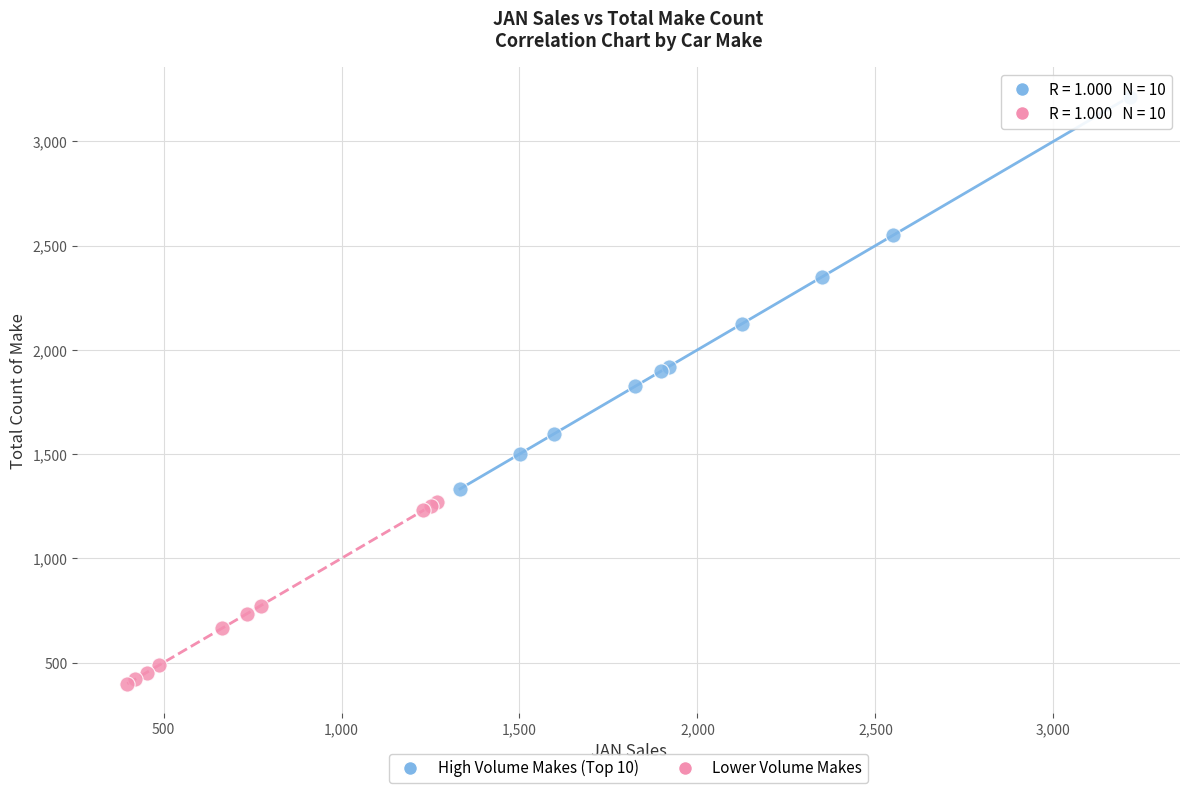

Which series has the largest Y range (max minus min)?

High Volume Makes (Top 10)